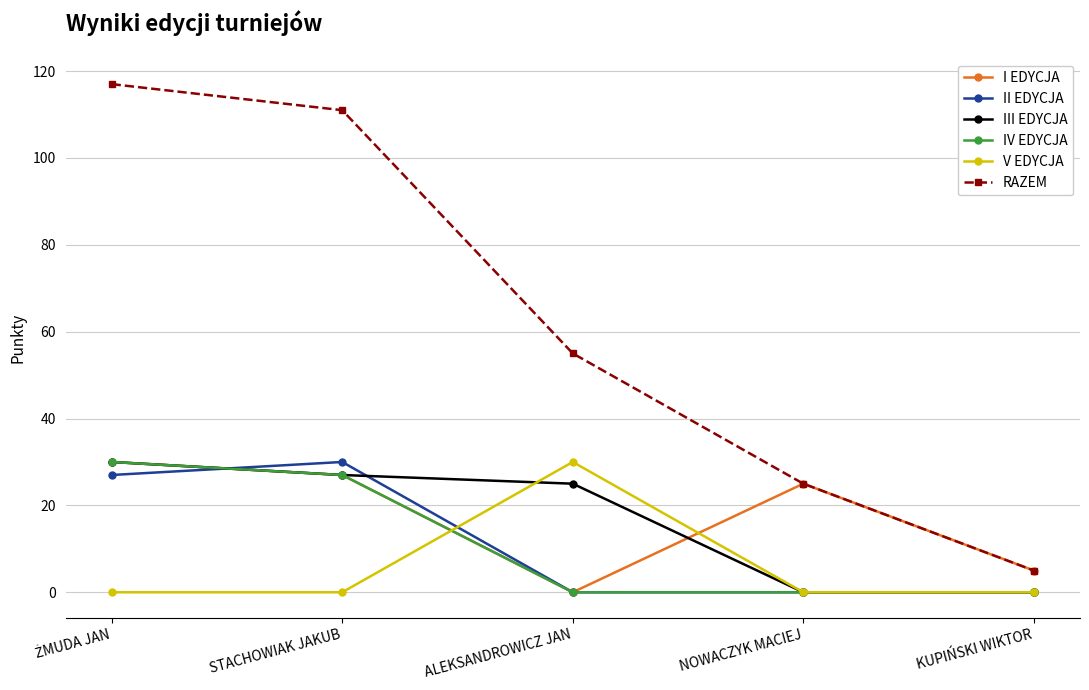

True or false: IV EDYCJA has more than 1 points higher than both neighbors.

False